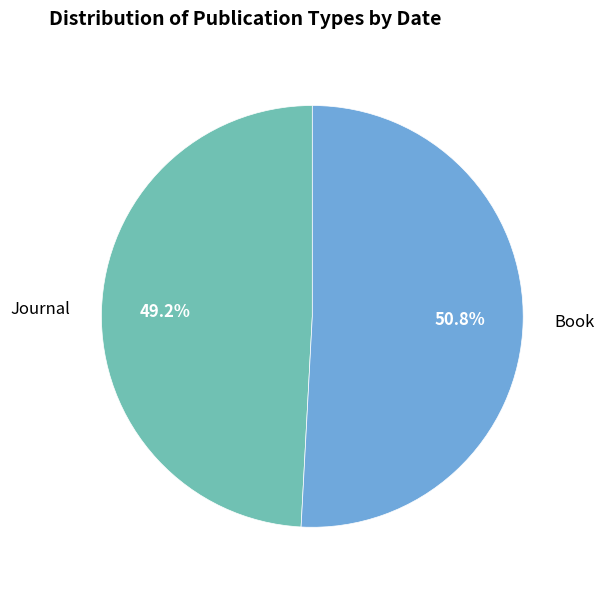

Which has a higher value, Journal or Book?

Book